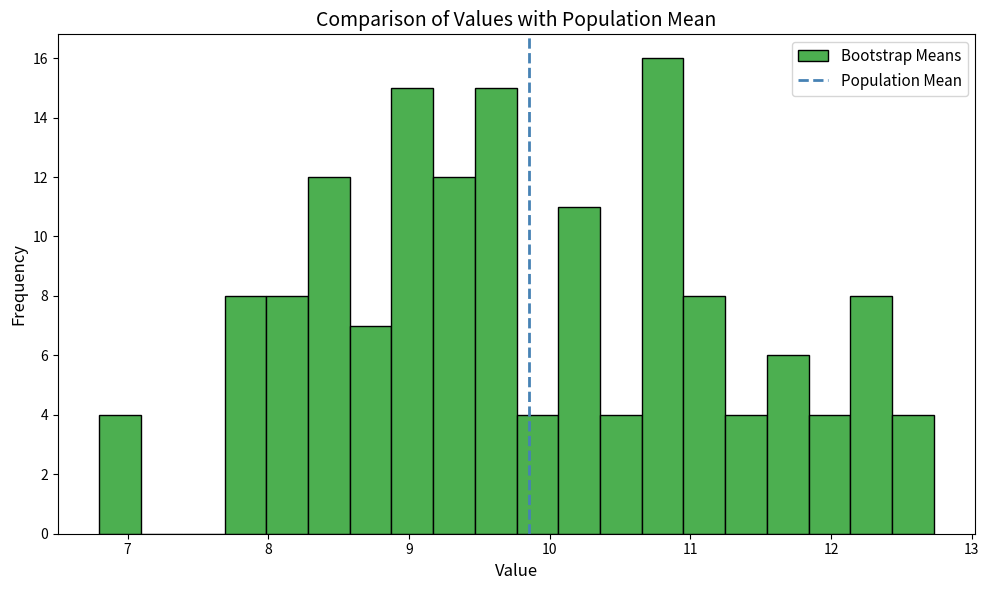

Around what value on the x-axis is the tallest bar? Give the approximate position of its centre, as read against the axis.

10.8